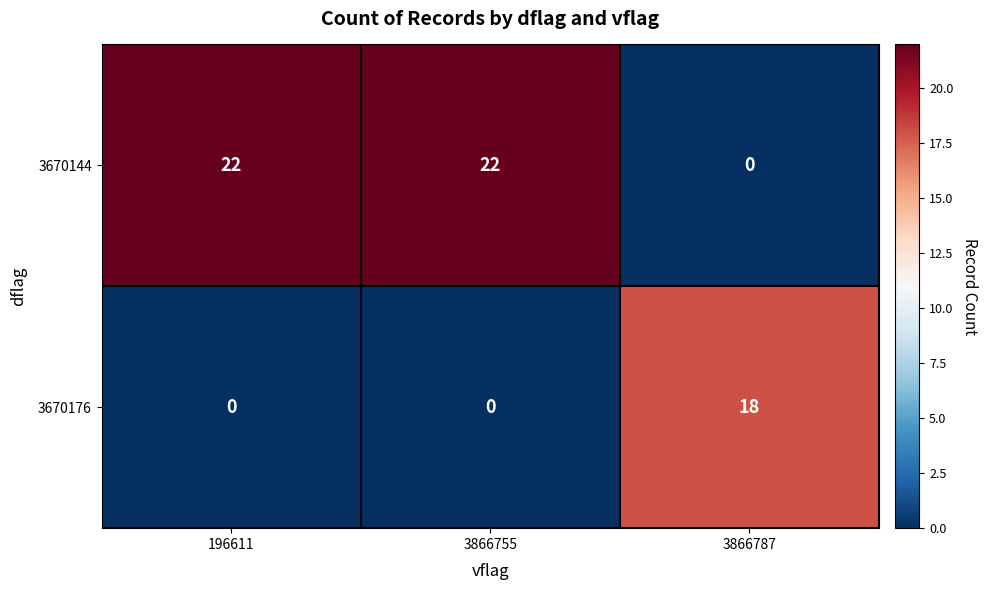

Rank the series by their average value, from lowest to highest.

3670176, 3670144